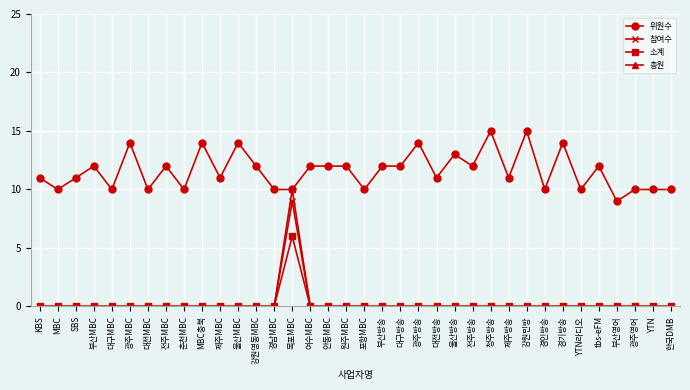

Which series has the widest spread of values?

총원